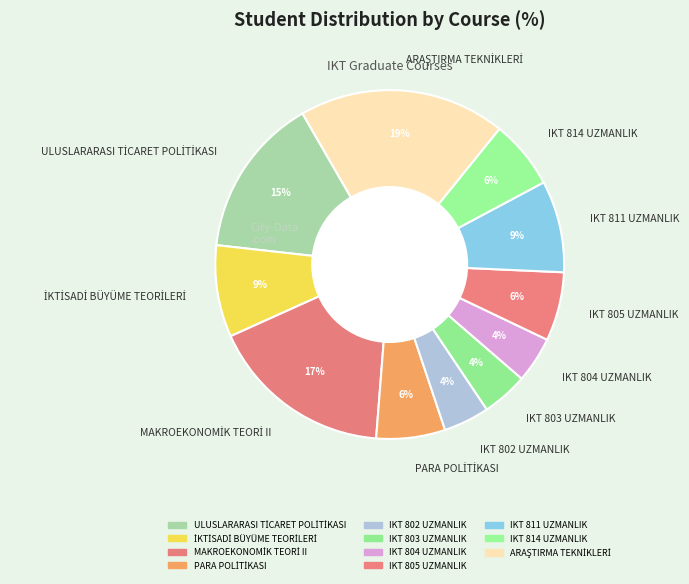

Count the number of slices in the pie.

11